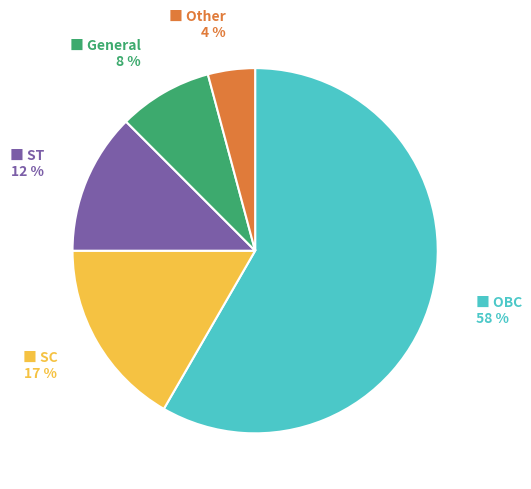

To the nearest percent, what is the average slice percentage?

20%